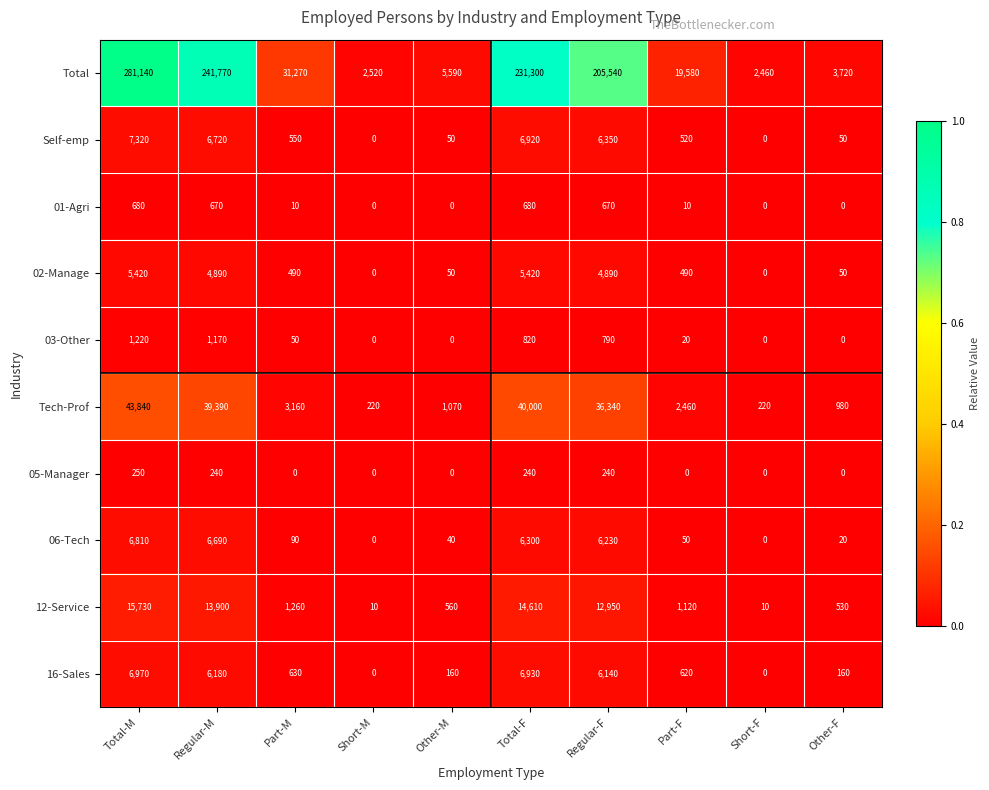

The Total series shows 1146 at Short-F. True or false?

False